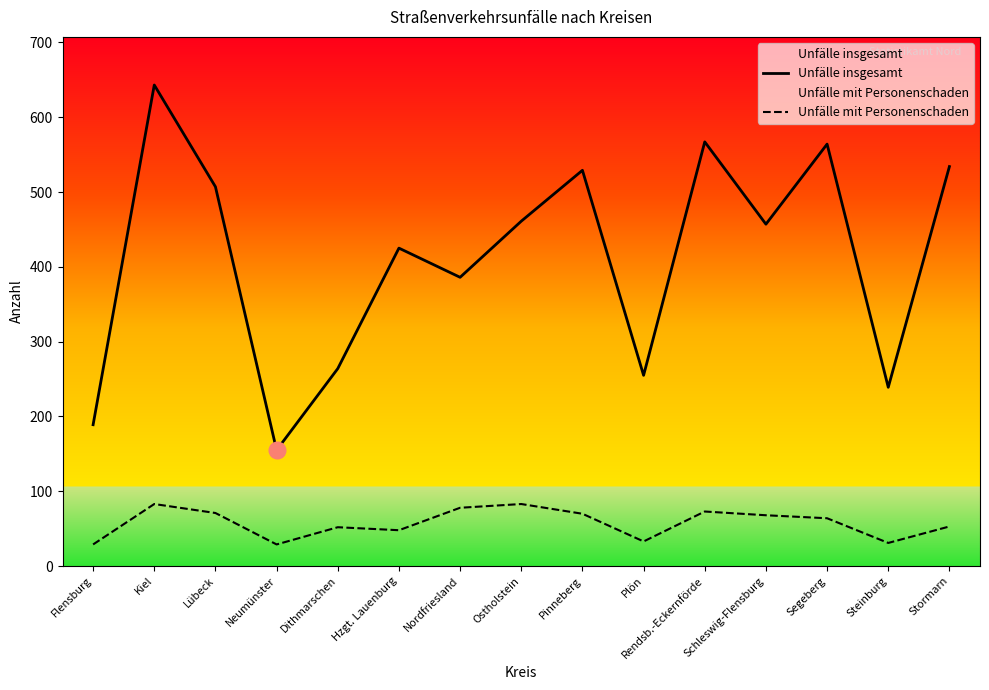

Rank the series by their average value, from highest to lowest.

Unfälle insgesamt, Unfälle mit Personenschaden